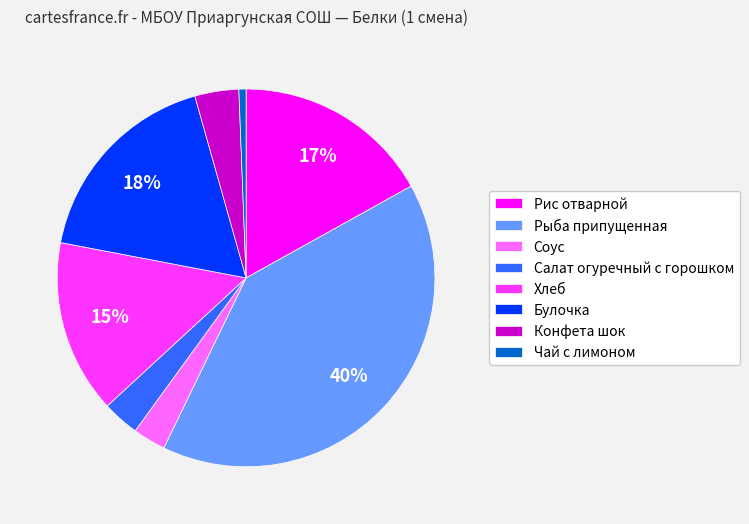

Which has a higher value, Рис отварной or Рыба припущенная?

Рыба припущенная